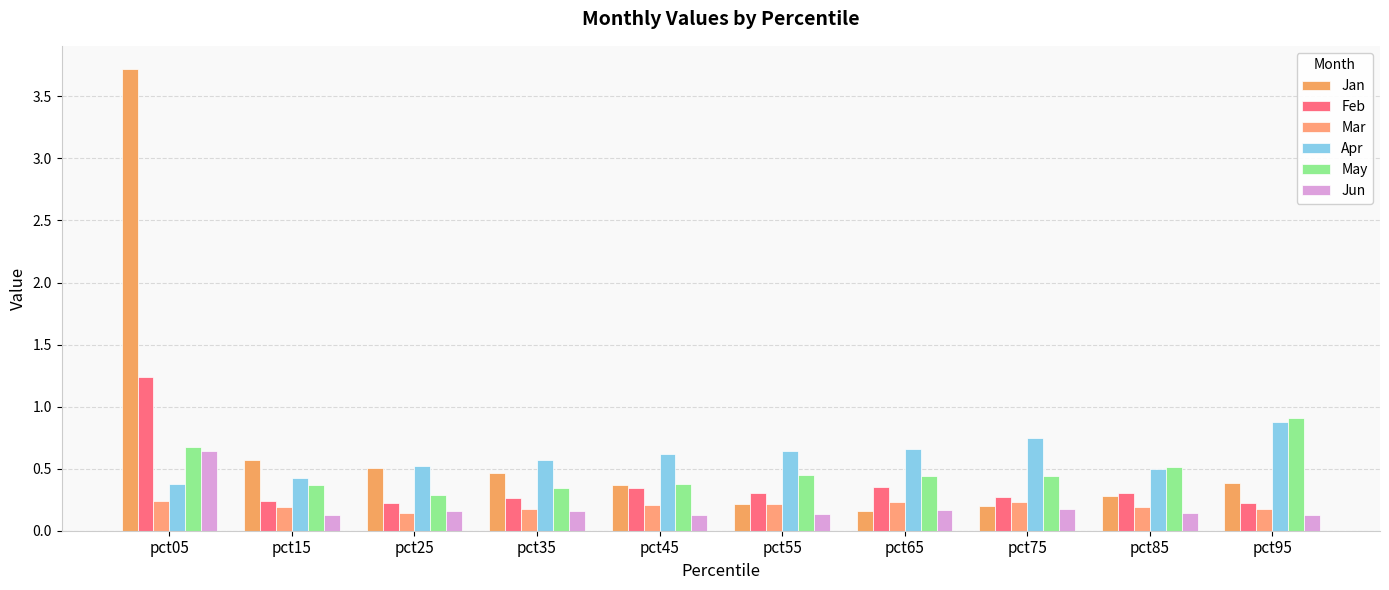

What is the difference between the highest and lowest values at pct65?

0.5